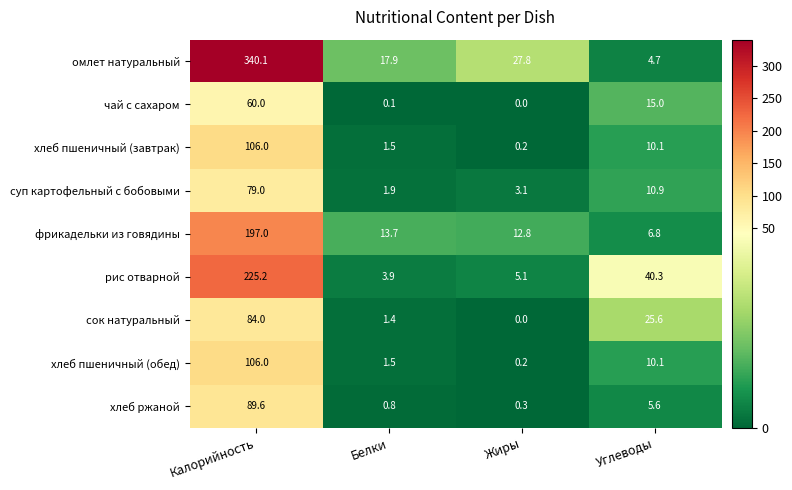

The сок натуральный series shows 1.4 at Белки. True or false?

True